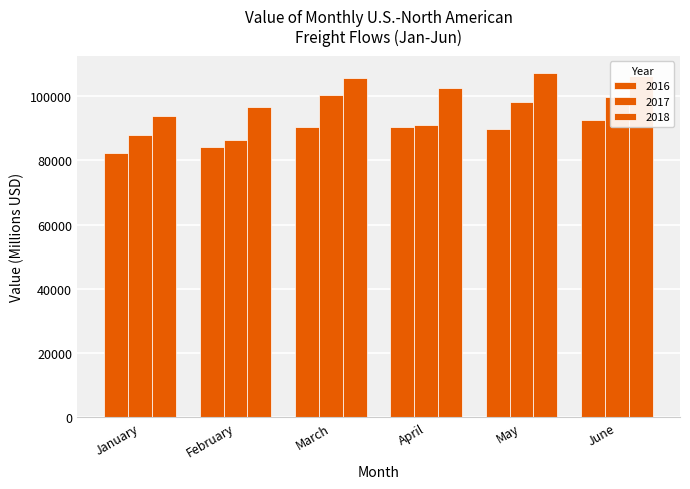

Which series has the largest range (max minus min)?

2017